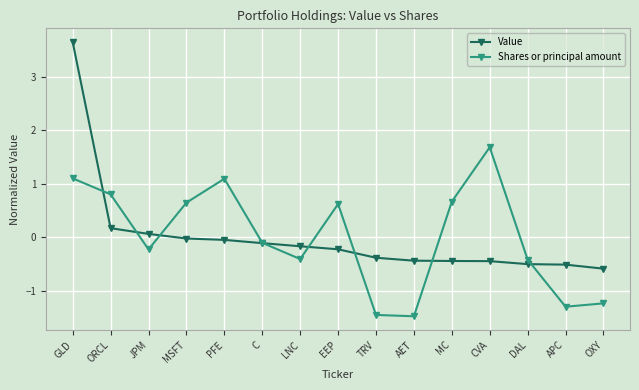

Which series changed the most between AET and OXY?

Shares or principal amount